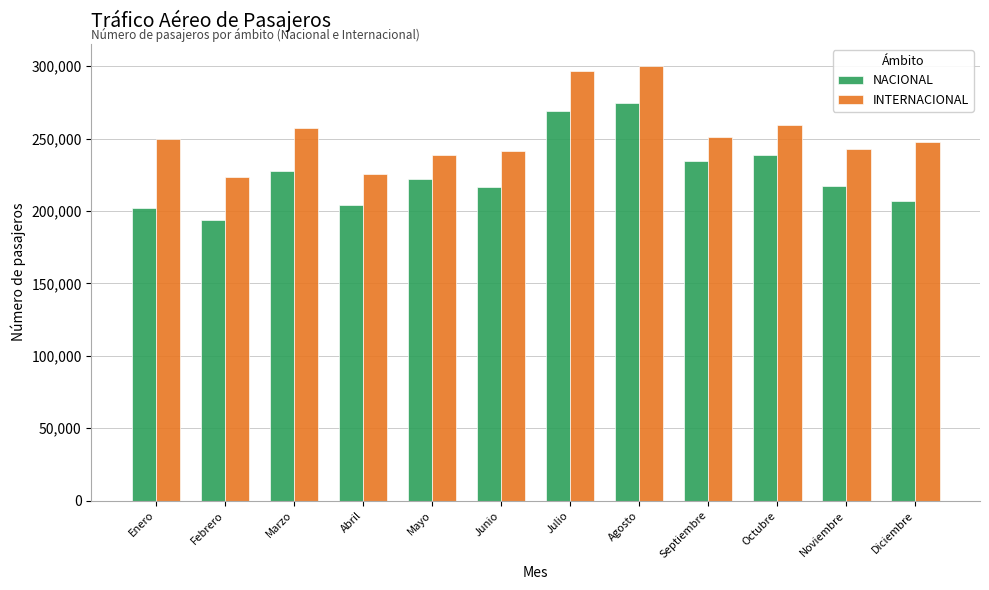

At which label does NACIONAL first exceed 222156?

Marzo